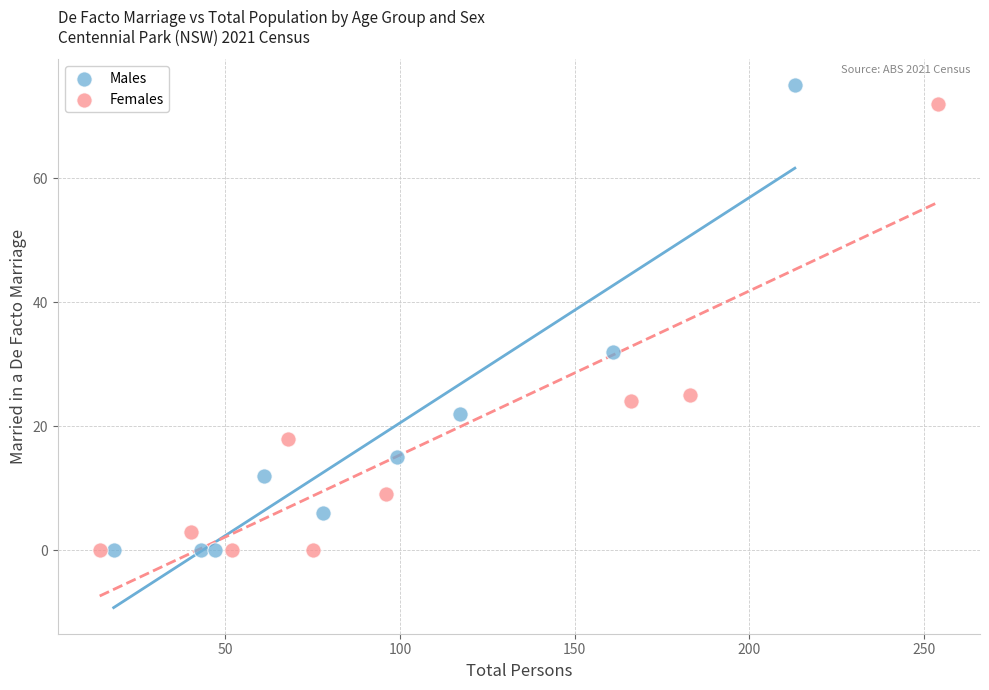

What are all the series names shown in the legend?

Males, Females